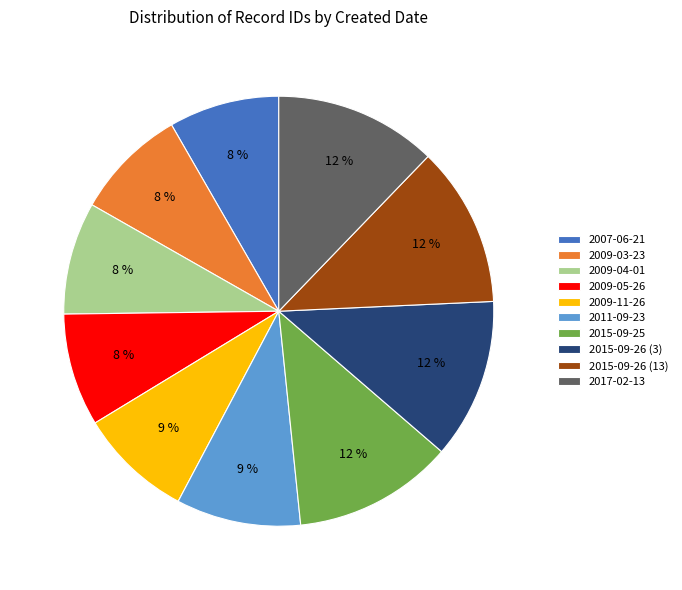

To the nearest percent, what percentage of the pie is 2009-11-26?

9%